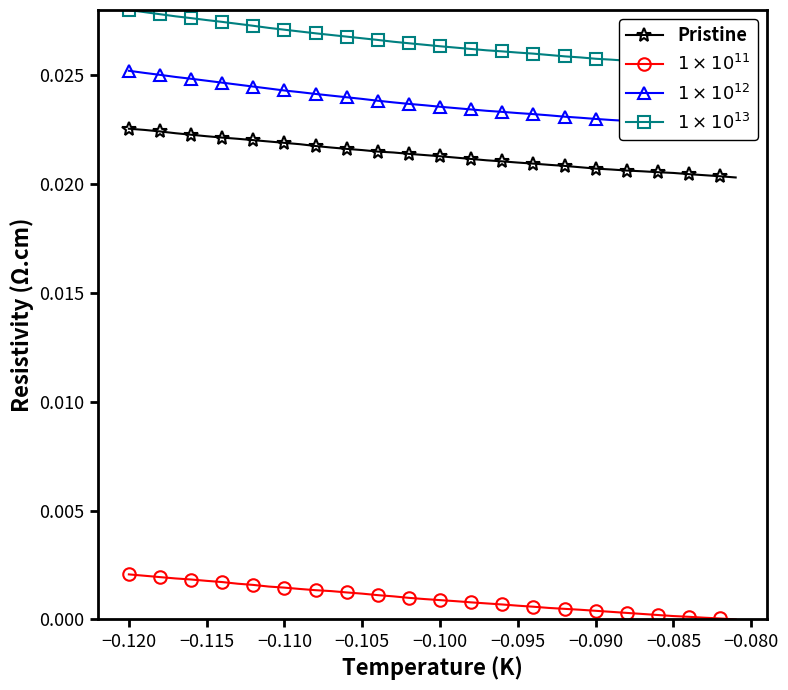

Rank the series by their maximum value, from lowest to highest.

$1\times10^{11}$, Pristine, $1\times10^{12}$, $1\times10^{13}$